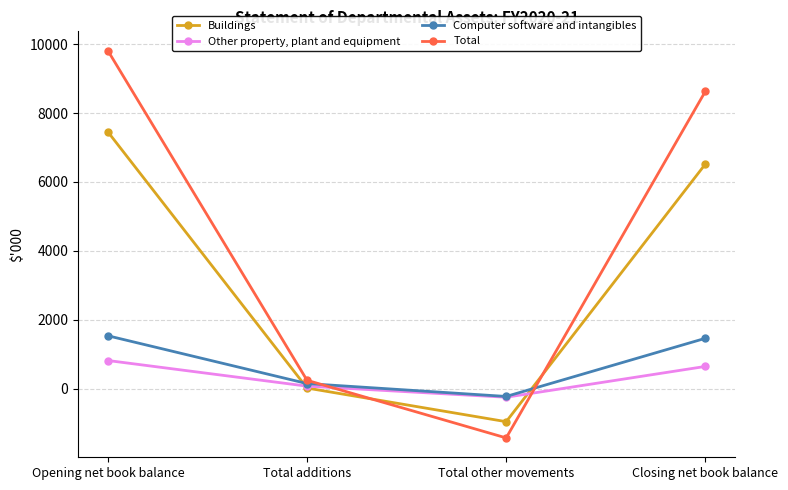

What is the difference between the maximum and second lowest values in the Other property, plant and equipment series?

744